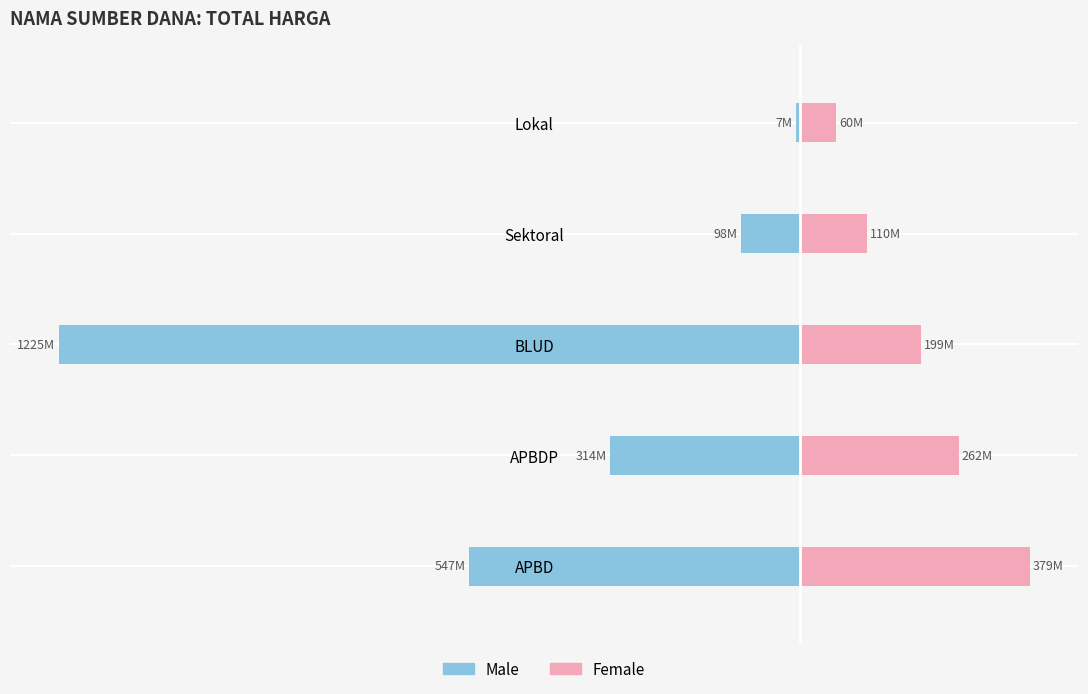

Reading left to right, transcribe all the data shown in this chart.

Male: -546.6	-314.1	-1224.7	-98.0	-6.9
Female: 379.1	262.1	199.2	110.0	59.9